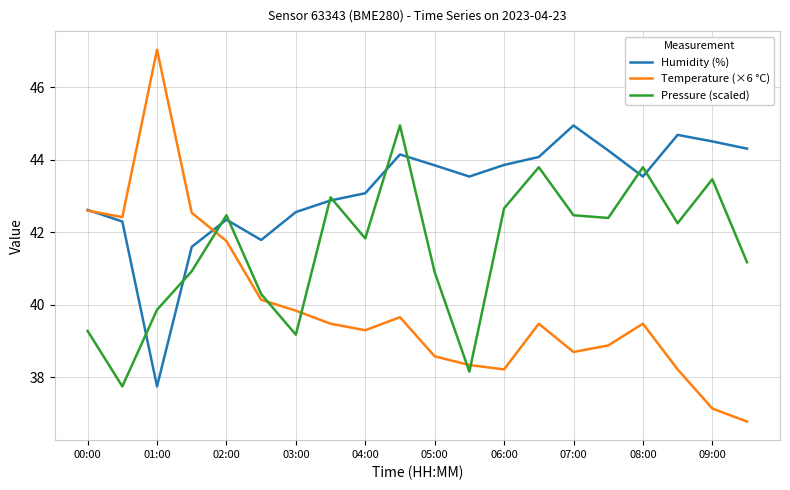

Which series has the largest total across all categories?

Humidity (%)